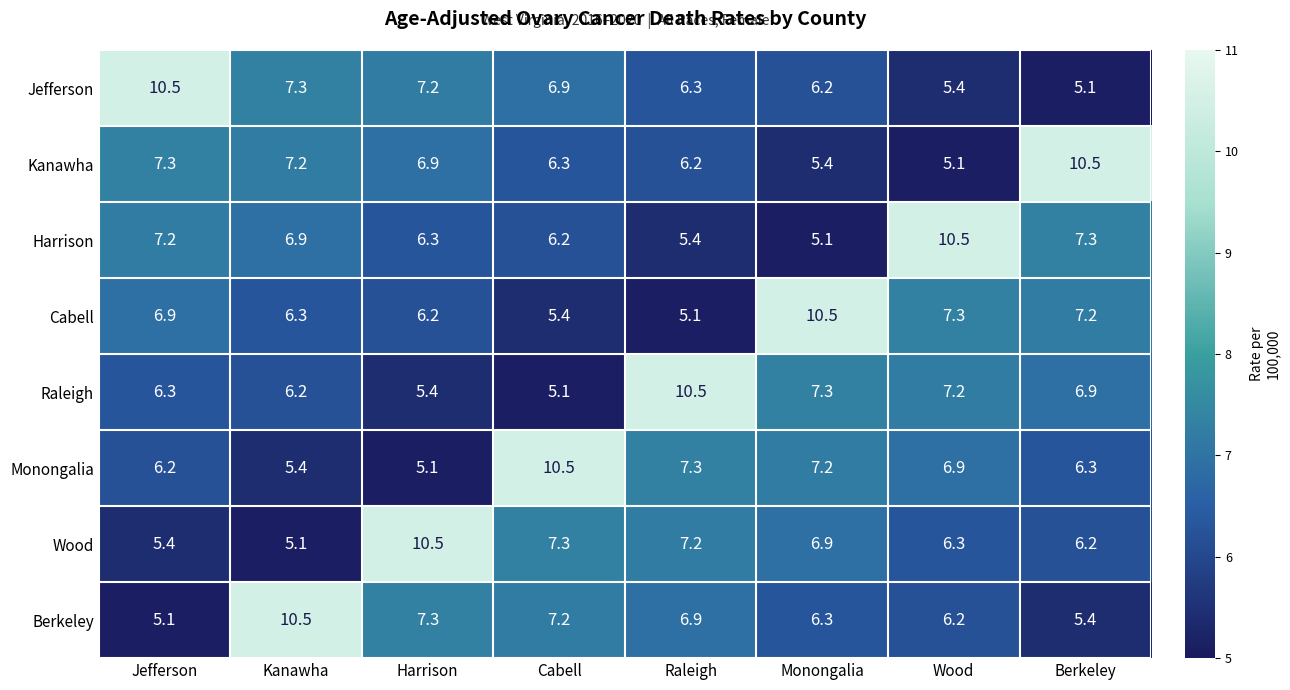

Which category has the highest value in the Jefferson series?

Jefferson